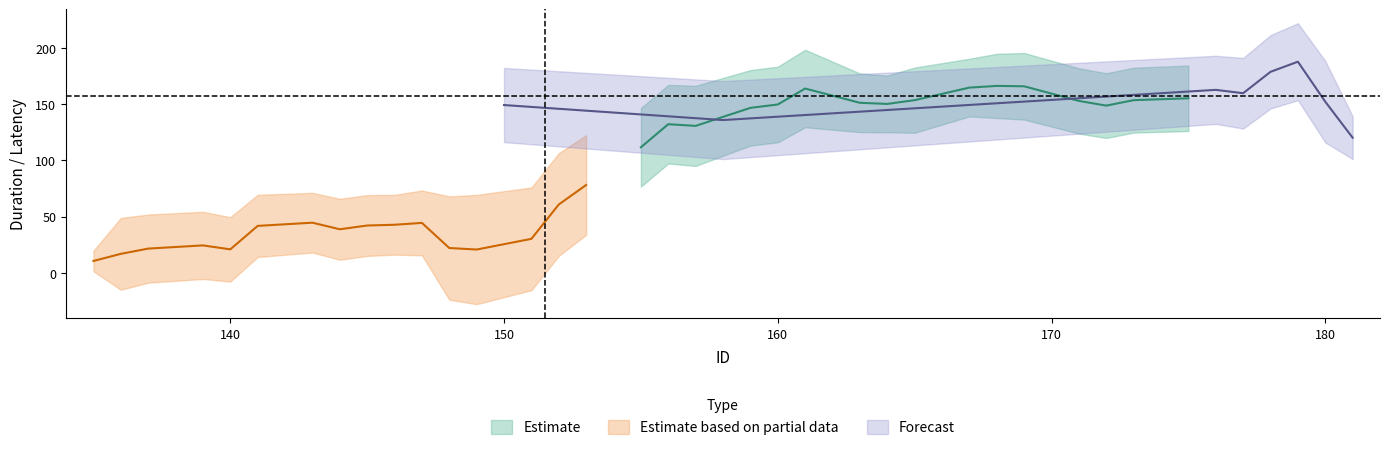

How many data points in duration_expl_5 are less than 170?

20